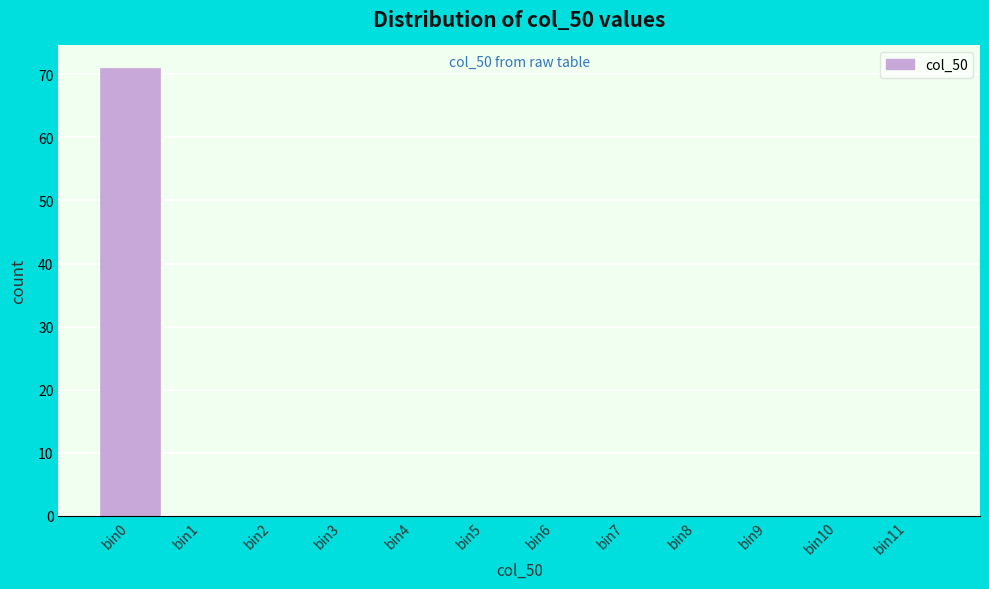

Reading right to left, transcribe all the data shown in this chart.

bin11=0	bin10=0	bin9=0	bin8=0	bin7=0	bin6=0	bin5=0	bin4=0	bin3=0	bin2=0	bin1=0	bin0=71